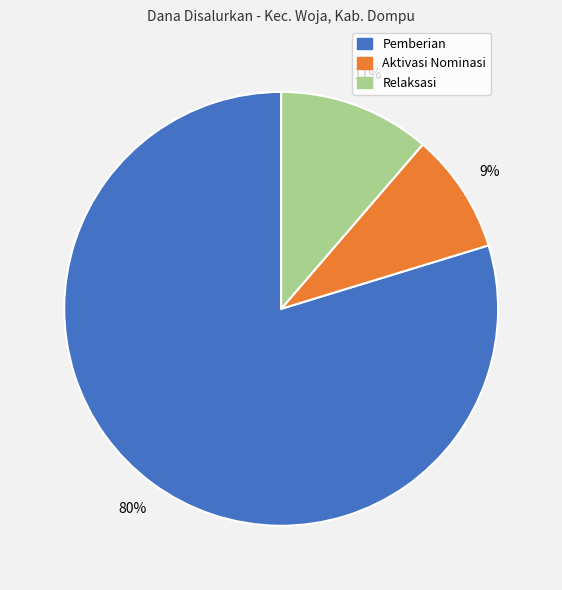

To the nearest percent, what is the average slice percentage?

33%